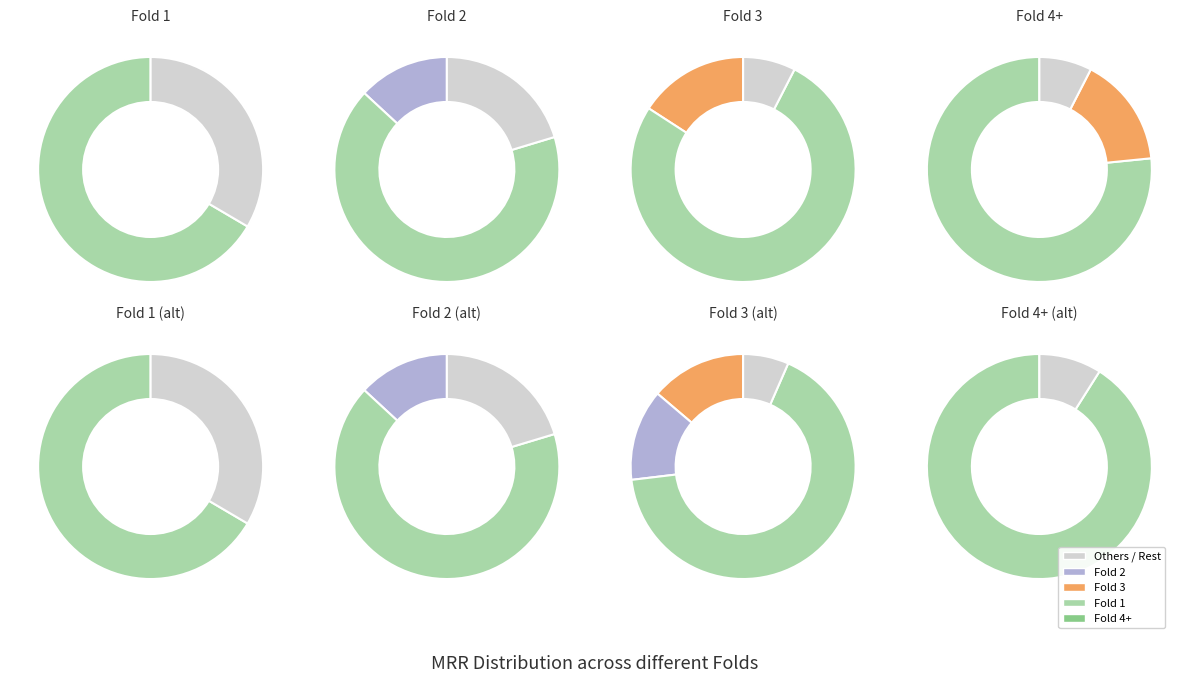

Rank the categories by value from highest to lowest.

Fold 1, Fold 3, Fold 2, Fold 4+